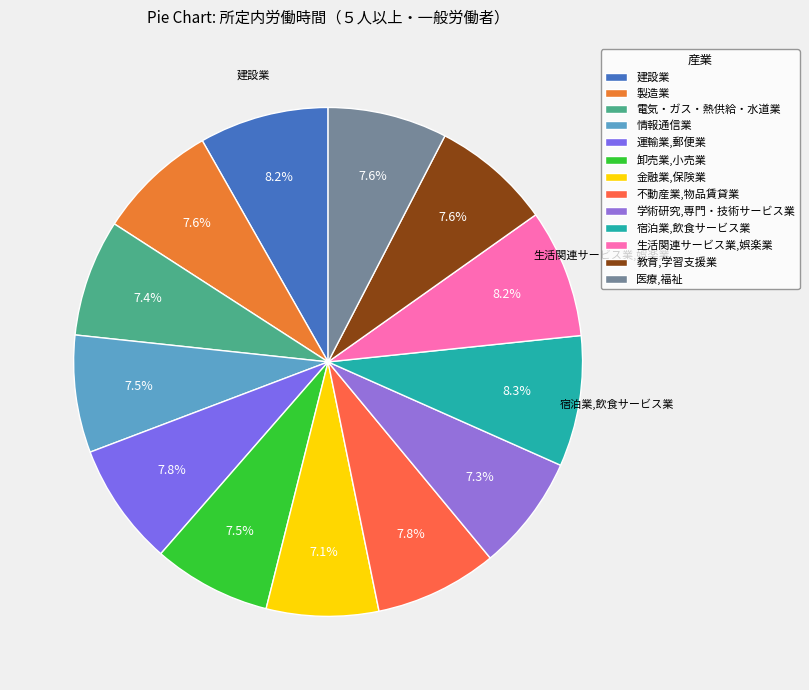

True or false: 金融業,保険業 accounts for 7% of the total.

True